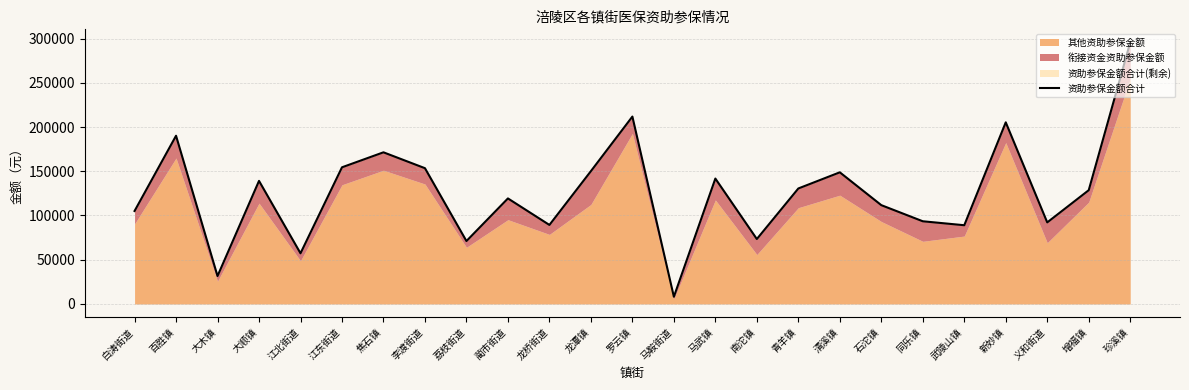

What is the smallest value displayed?

8210